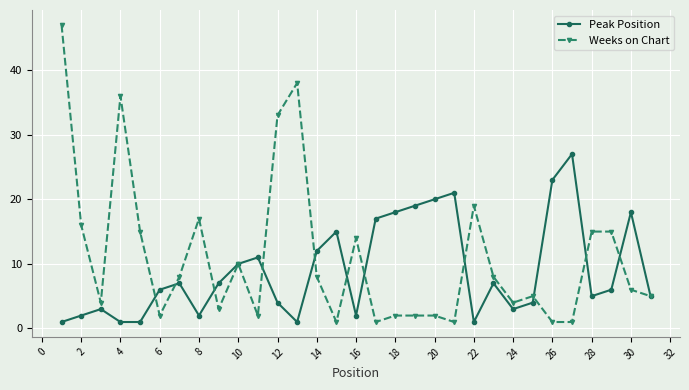

Which series has the widest spread of values?

Weeks on Chart